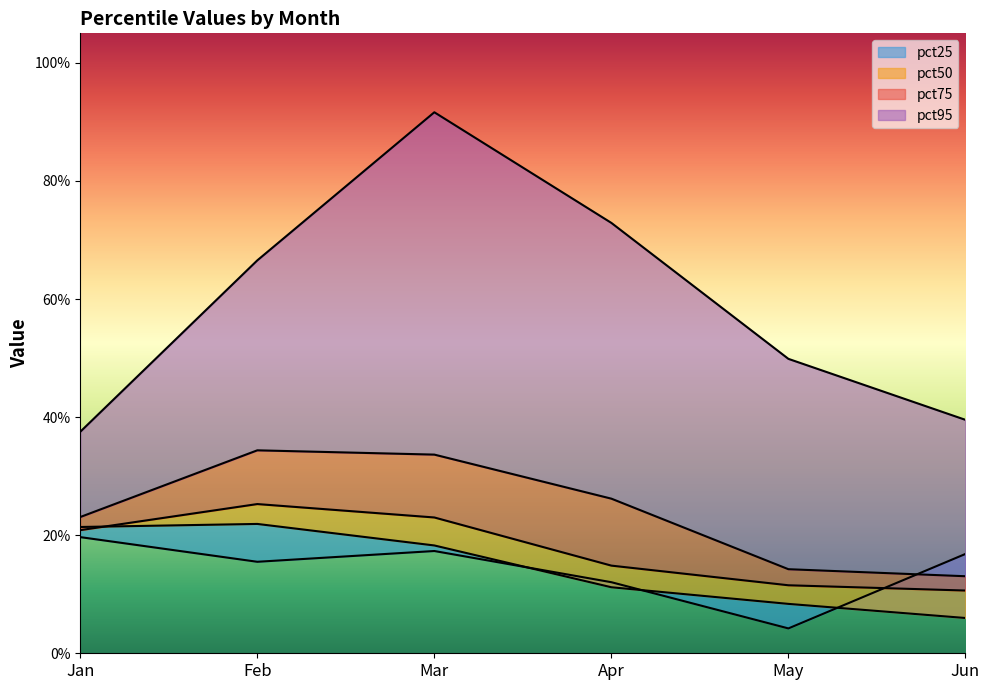

Is the value of pct95 at Mar greater than the value of pct25 at Mar?

Yes